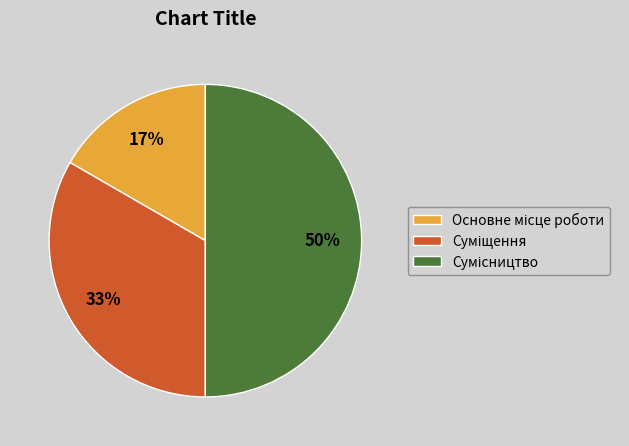

To the nearest percent, what is the difference between the largest and smallest slice percentages?

33%